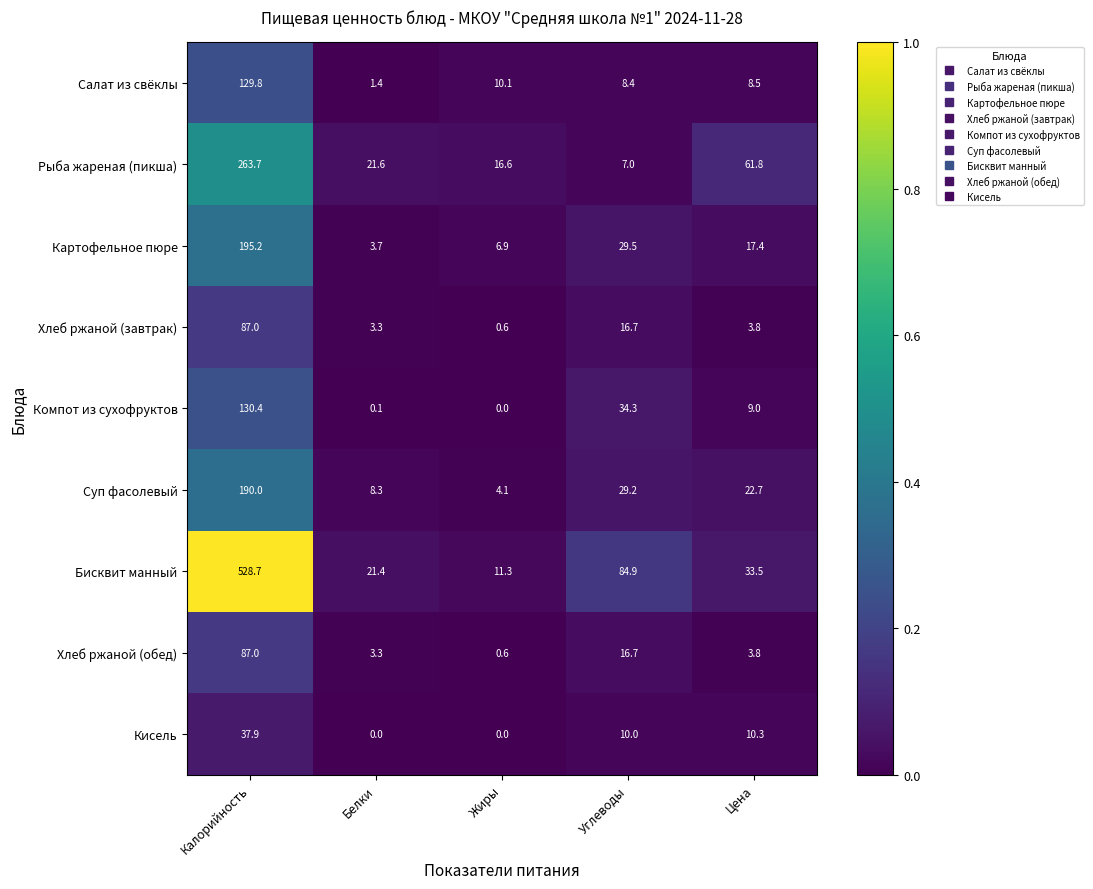

At which category does the chart reach its peak across all series?

Калорийность